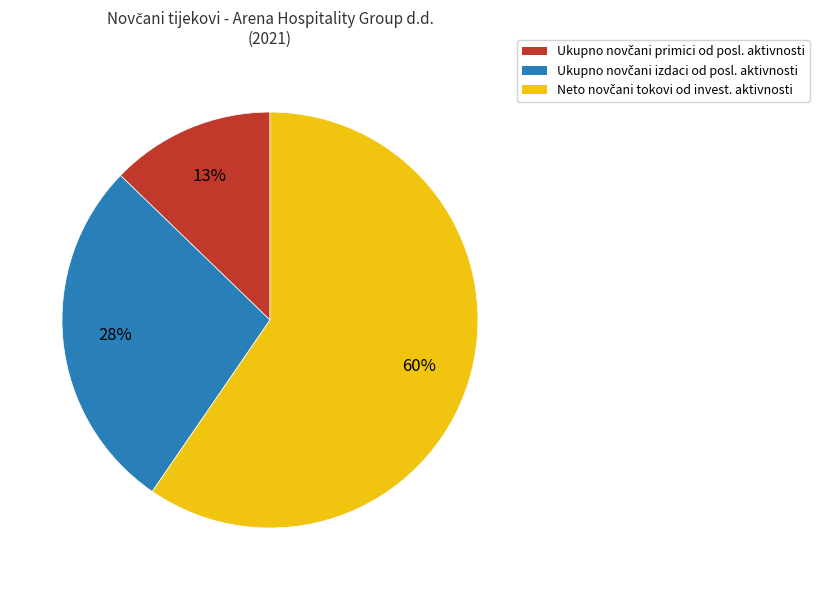

To the nearest percent, what is the average slice percentage?

33%